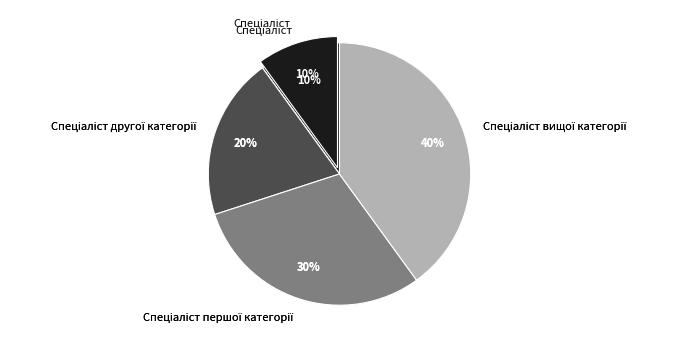

To the nearest percent, what is the difference between the Спеціаліст другої категорії and Спеціаліст вищої категорії slice percentages?

20%